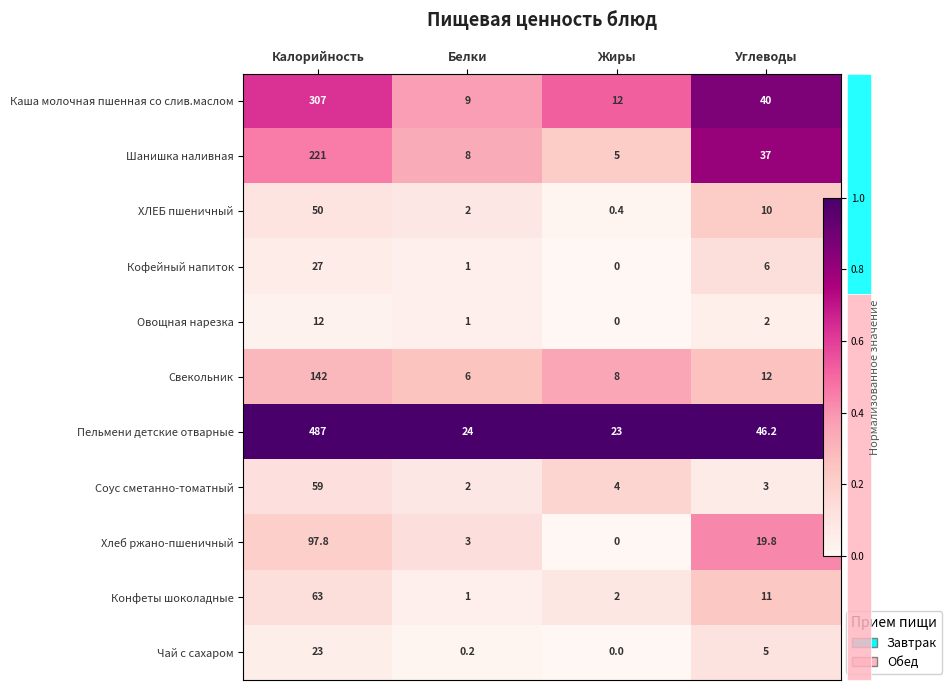

True or false: Шанишка наливная has a value of 1.1 at Углеводы.

False